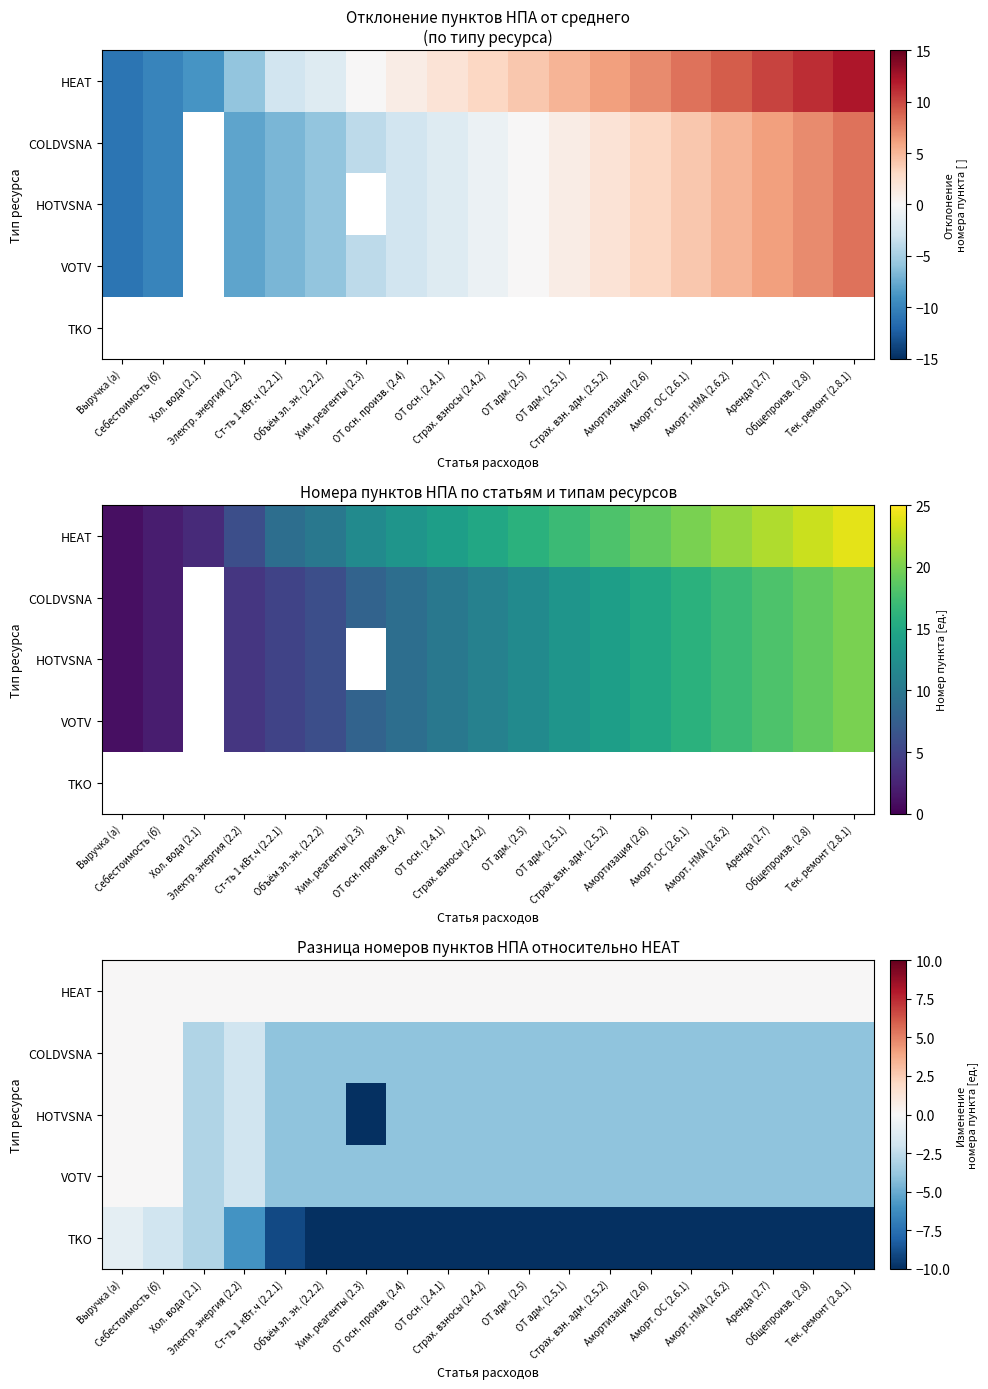

Read the TKO value at Хим. реагенты (2.3), to the nearest 5.

-10